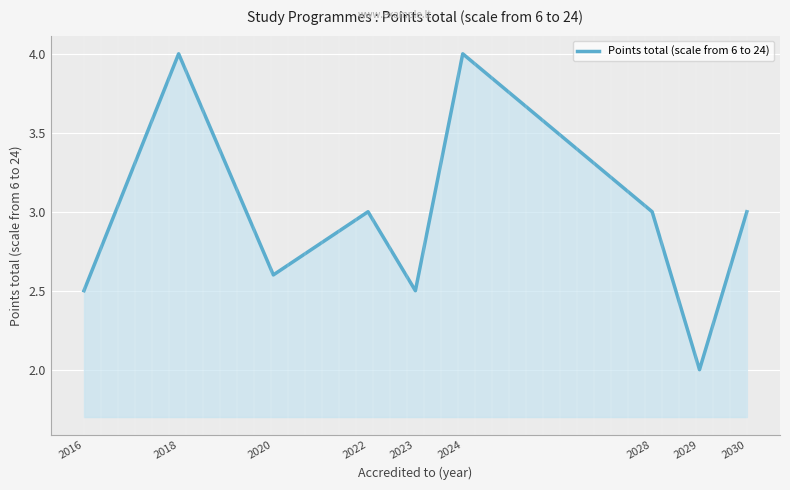

What is the change in value from 2022 to 2023?

-0.5